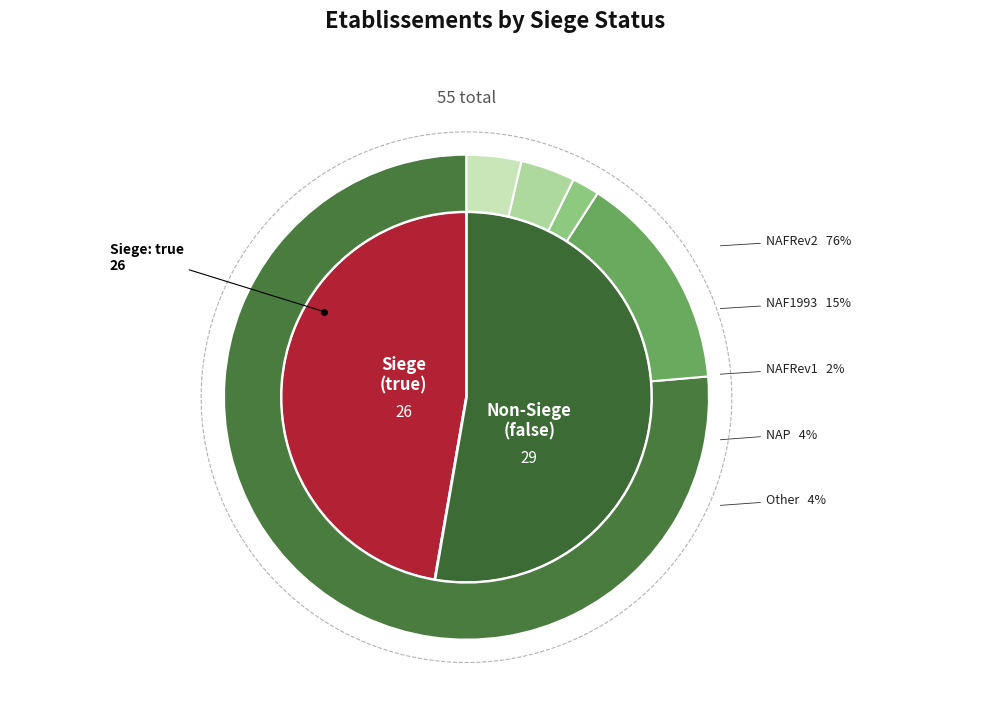

True or false: false accounts for 53% of the total.

True